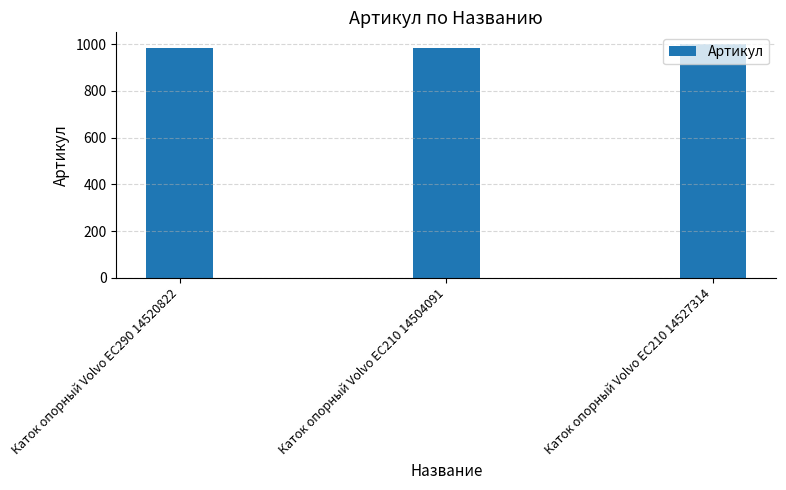

Which category has the highest value across all series?

Каток опорный Volvo EC210 14527314